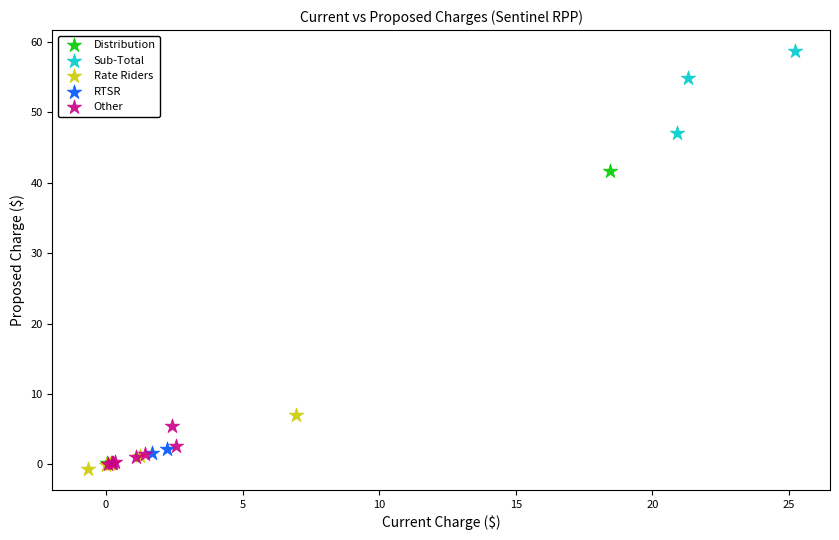

Which series reaches the minimum Y coordinate?

Rate Riders